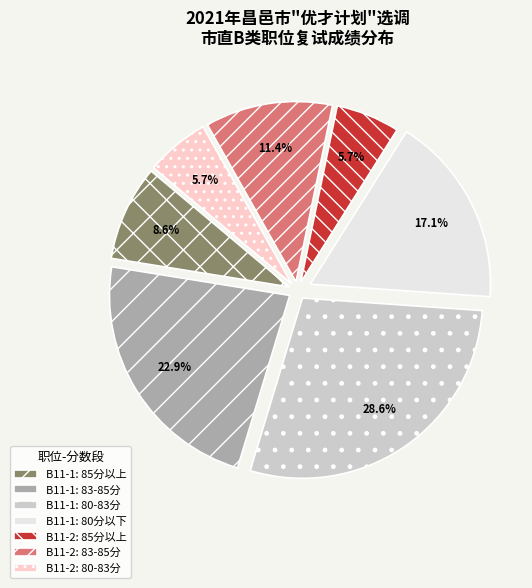

What is the largest slice in the pie chart?

B11-1: 80-83分